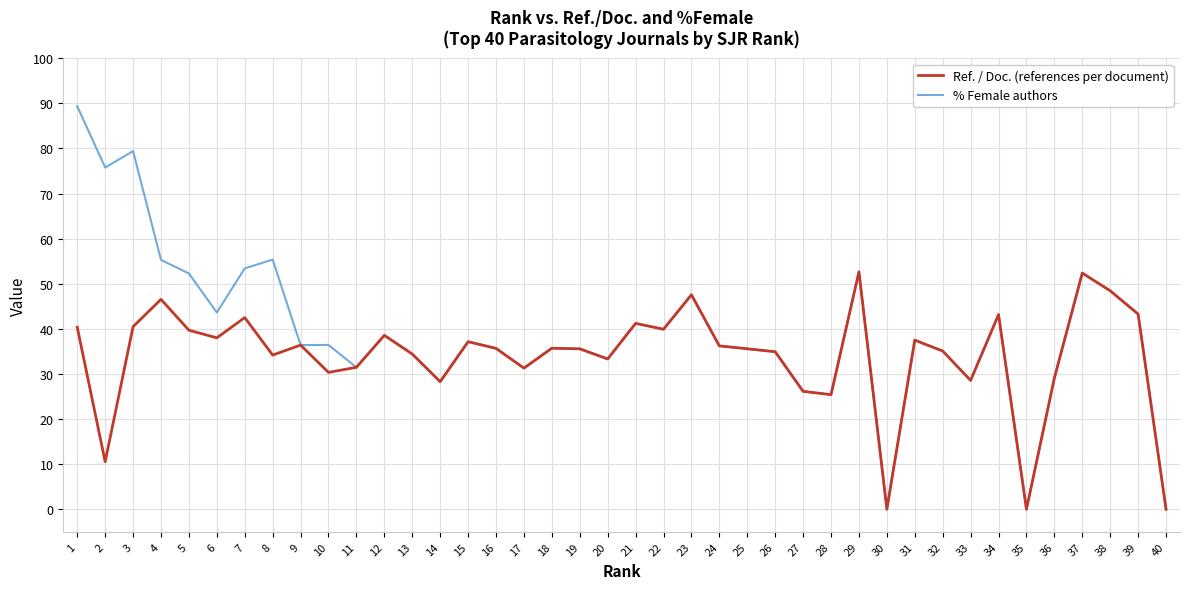

The value of Ref. / Doc. (references per document) at 10 is 30.4. True or false?

True